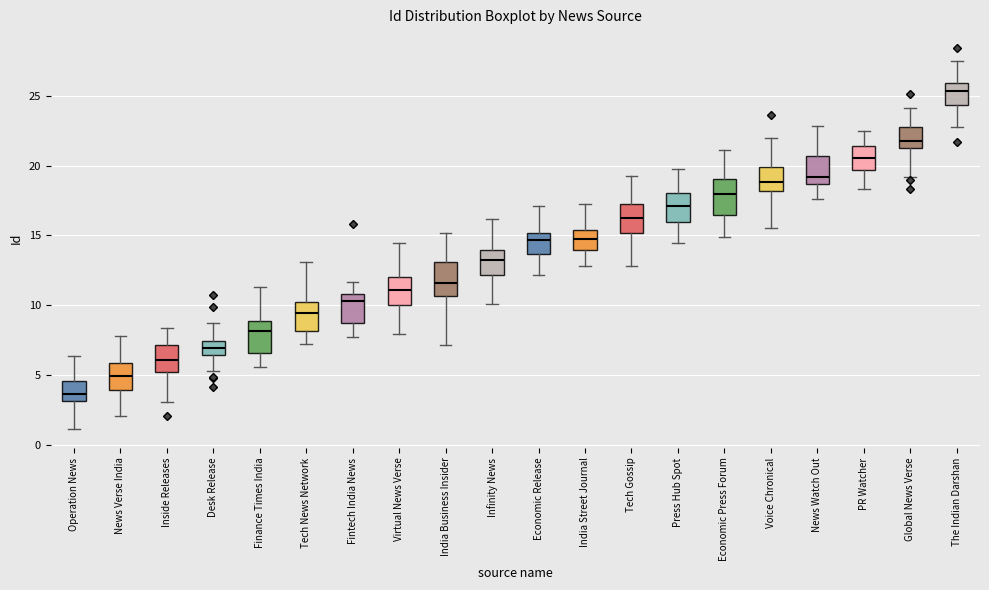

Which box has the highest median line?

The Indian Darshan